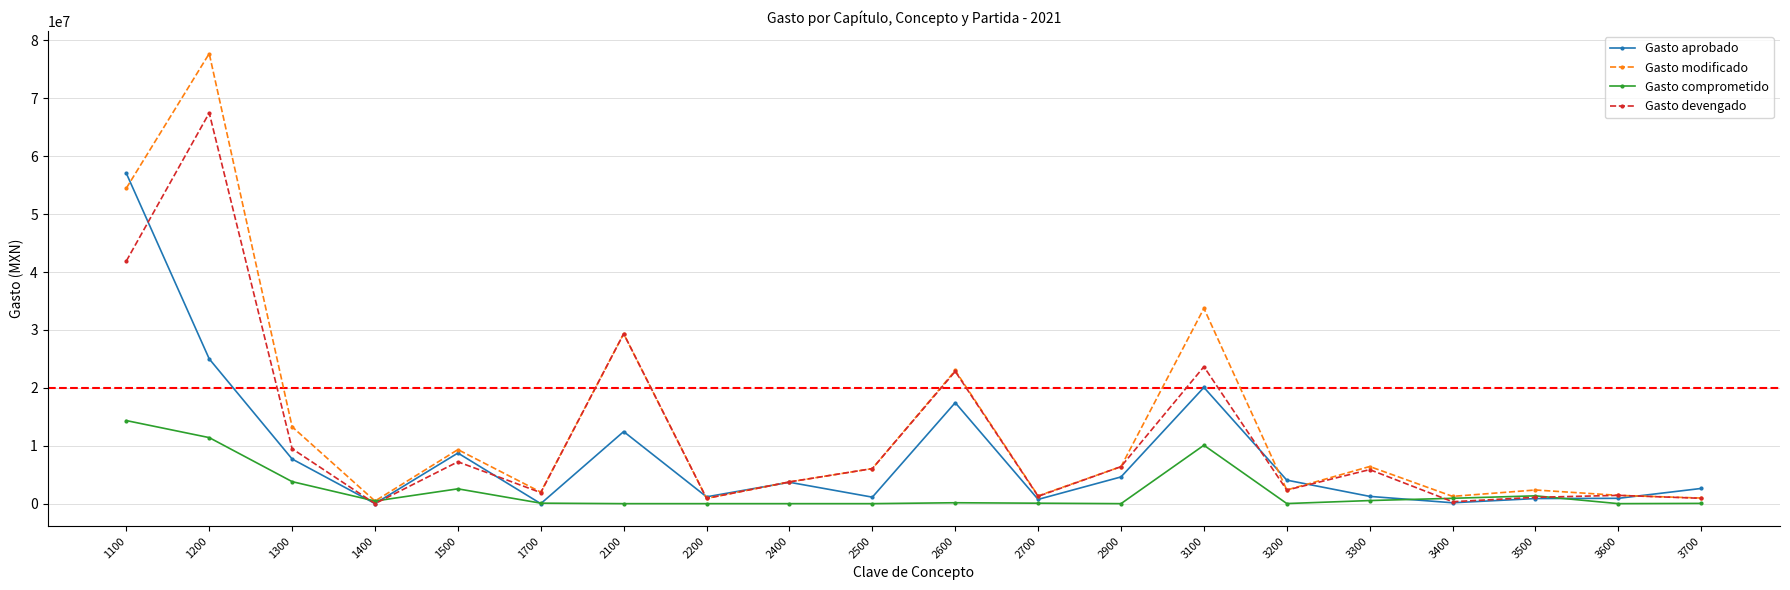

What is the difference between the highest and lowest values at 1200?

66324359.4